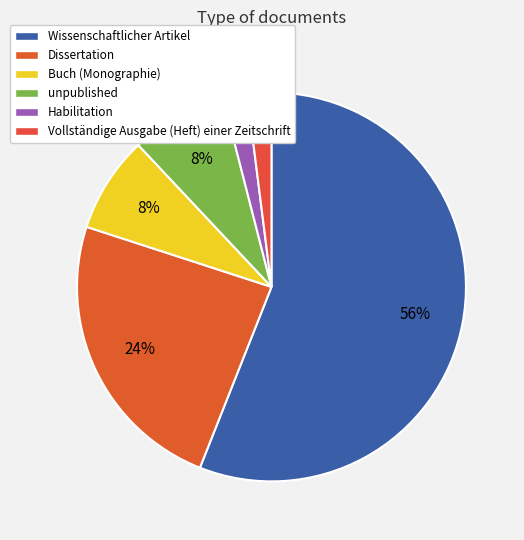

Which slice represents more than half of the pie?

Wissenschaftlicher Artikel